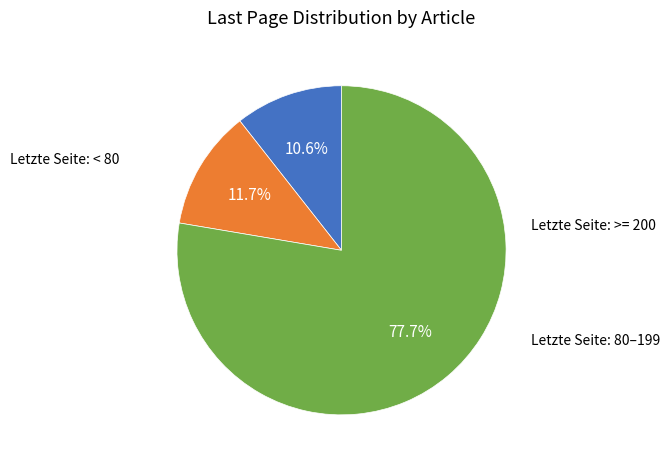

Does any single category account for the majority?

Yes